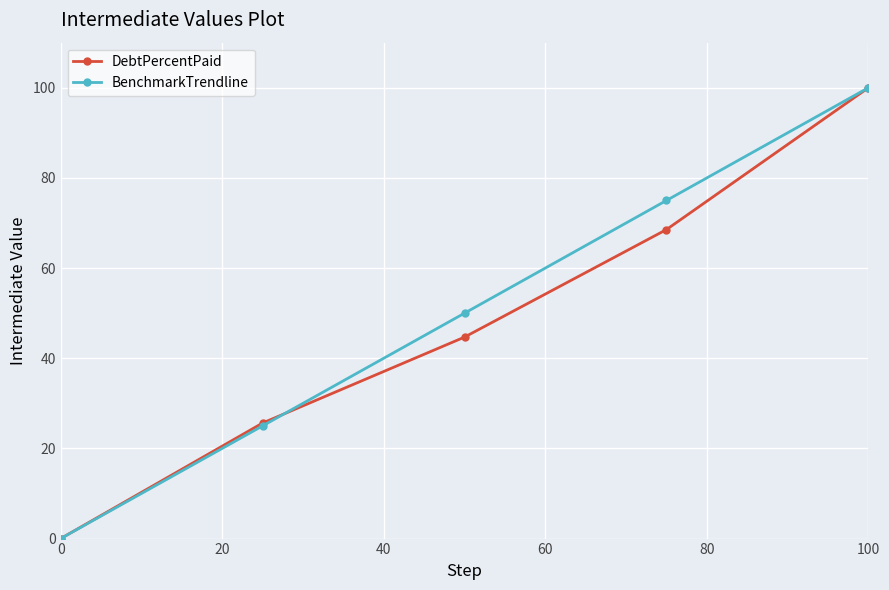

True or false: DebtPercentPaid has more than 1 points higher than both neighbors.

False